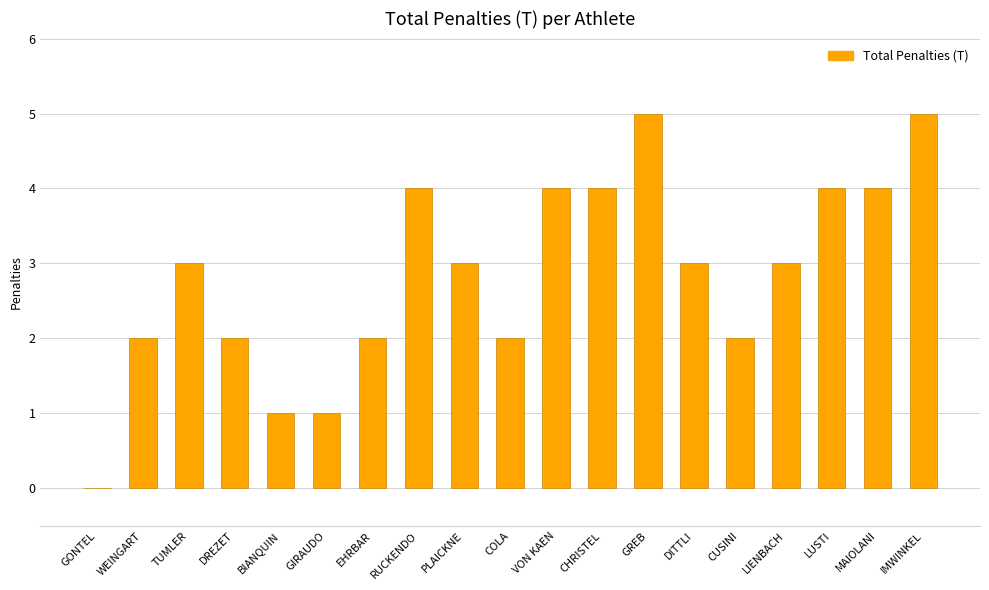

How many values are above zero?

18